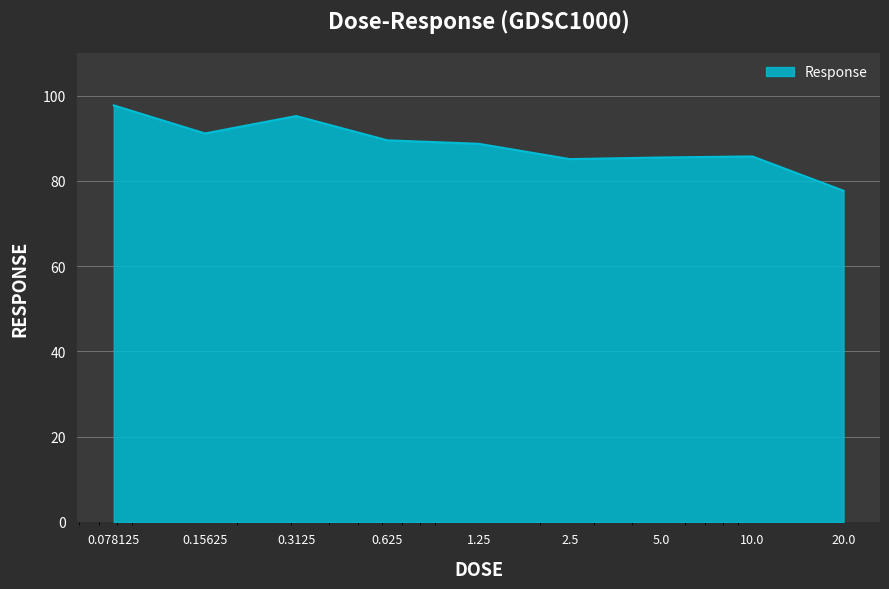

What is the difference between the maximum and minimum values?

20.0